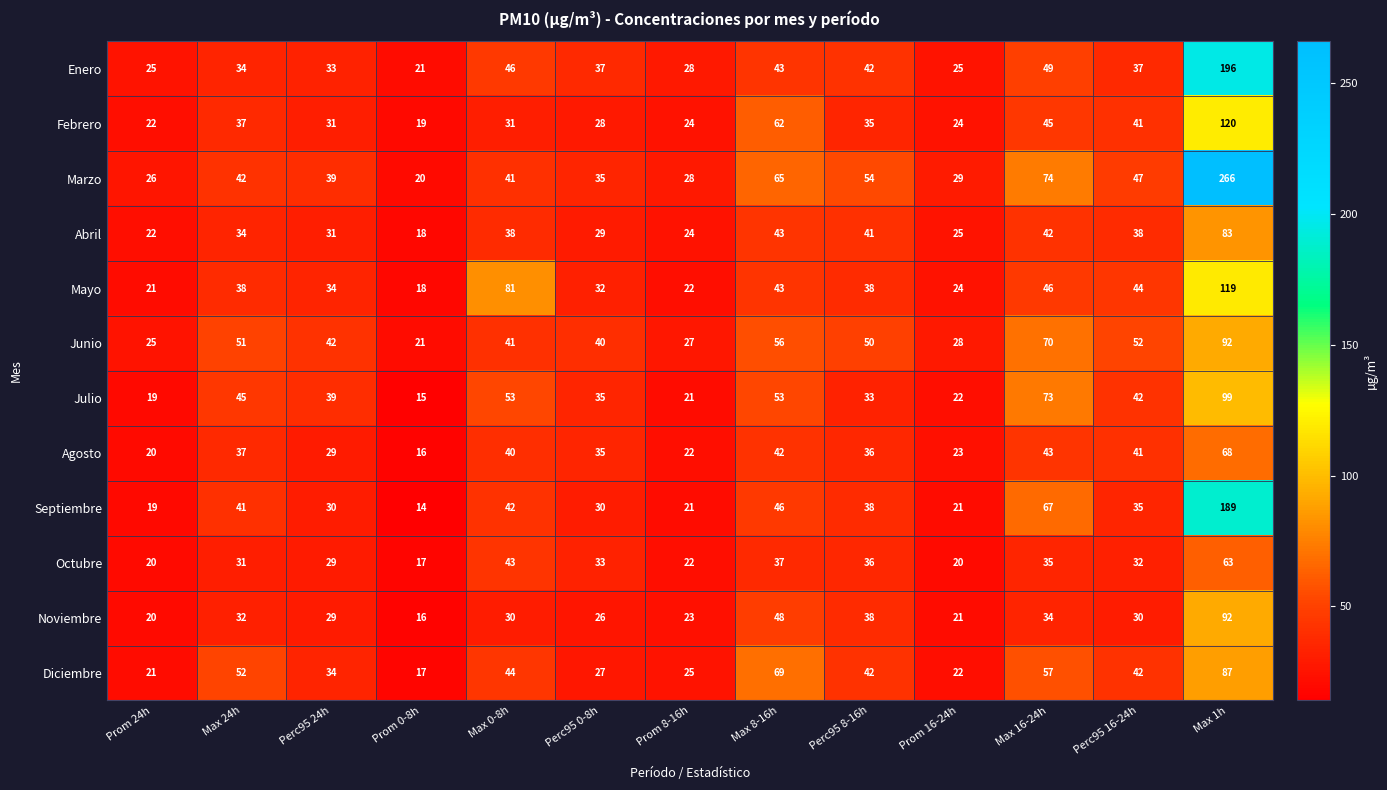

Which series has the widest spread of values?

Marzo